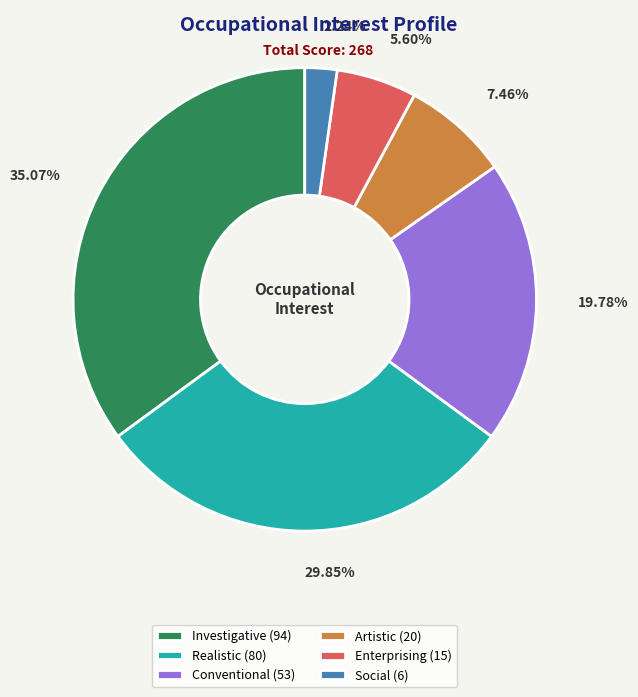

To the nearest percent, what is the difference between the Artistic and Social slice percentages?

5%